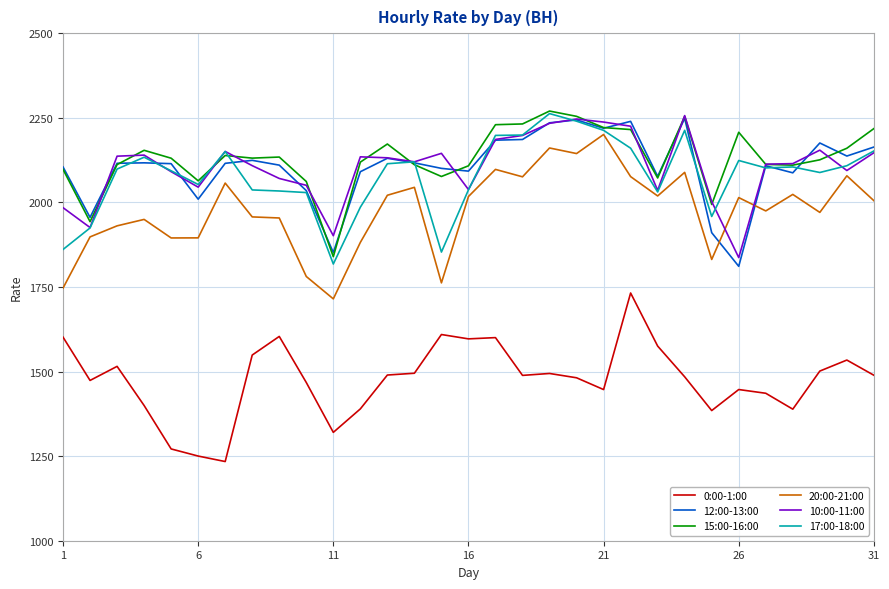

True or false: 20:00-21:00 and 10:00-11:00 intersect in this chart.

True